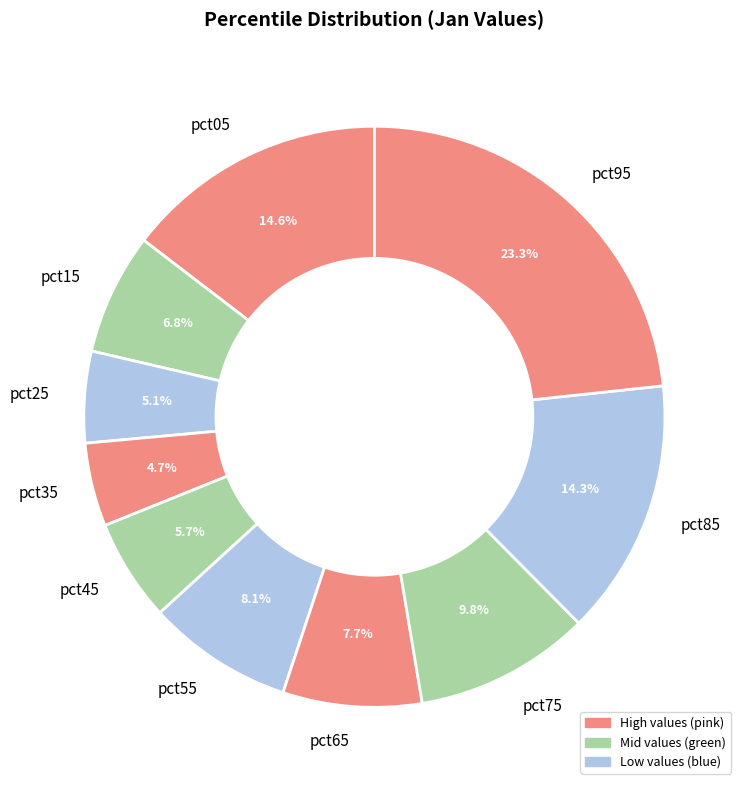

Is there any slice that represents more than half of the pie?

No